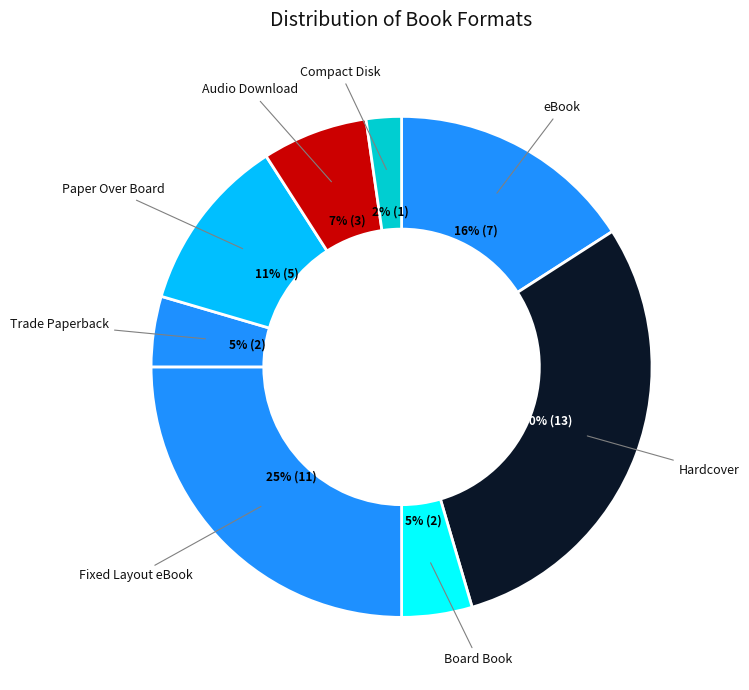

Count the number of slices in the pie.

8